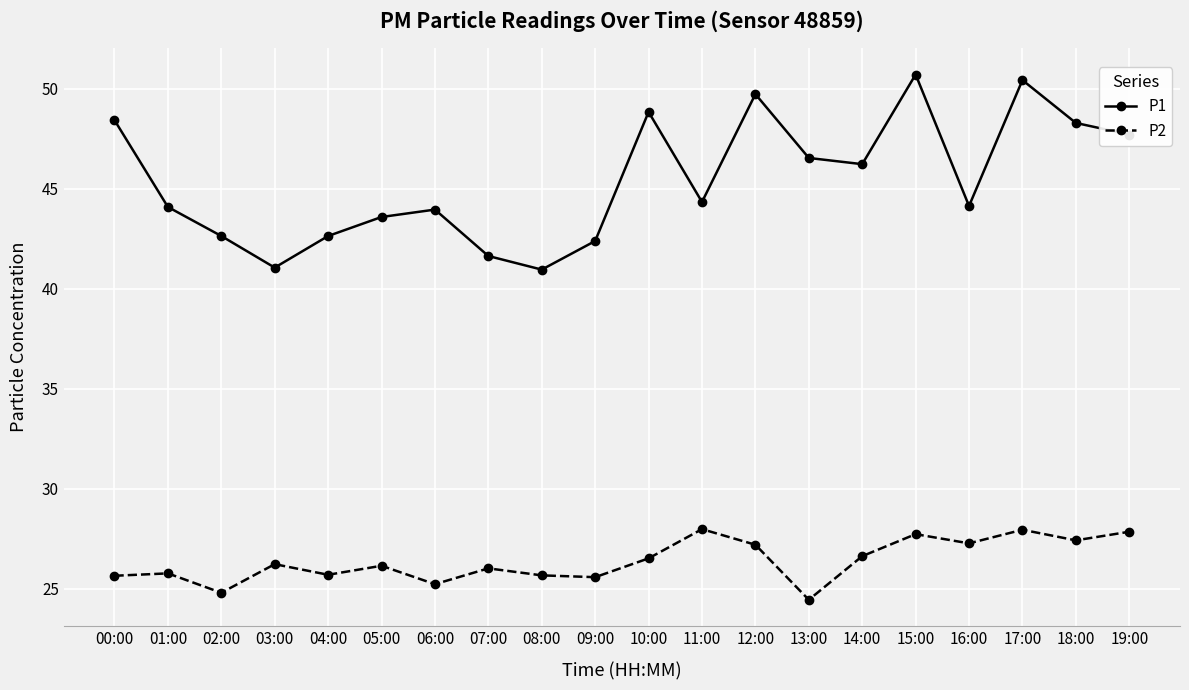

Does the chart display data point markers on the line(s)?

Yes